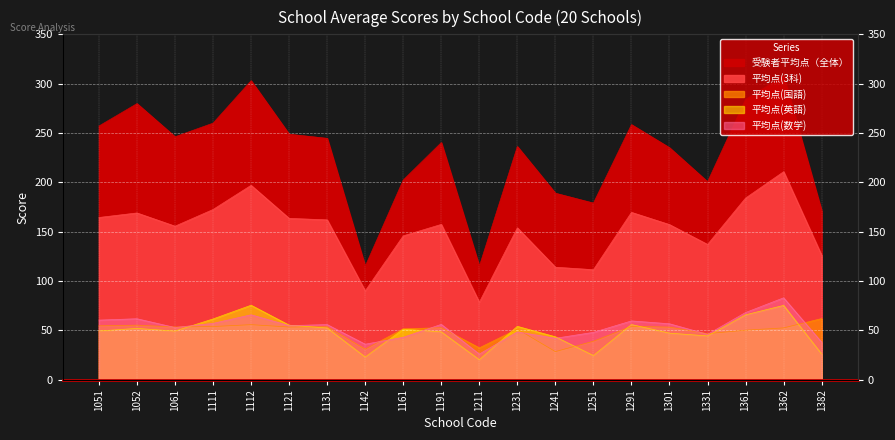

At which category does the chart reach its peak across all series?

1362